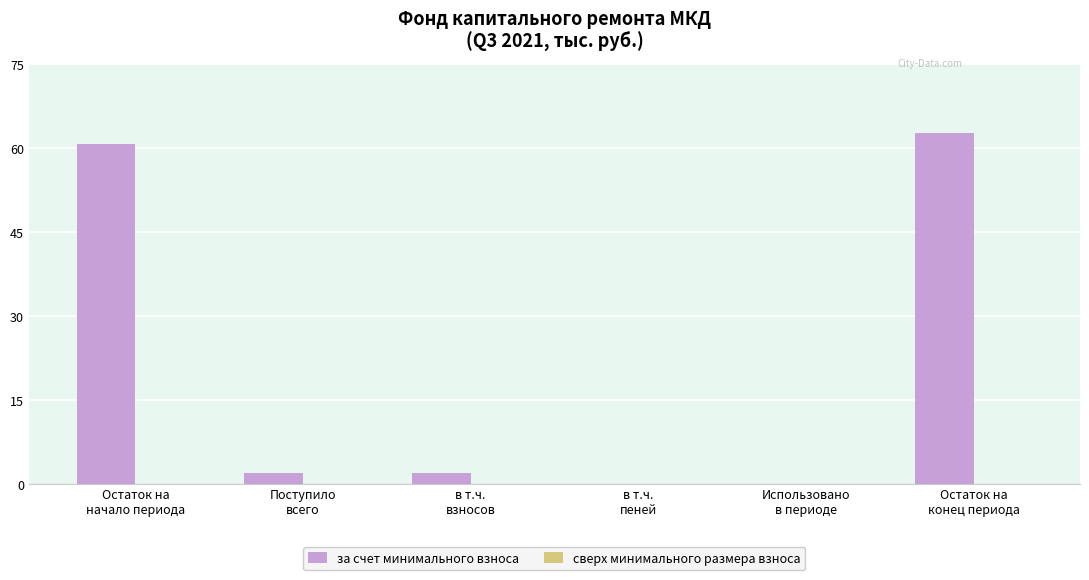

What is the maximum value shown in the chart?

62.7